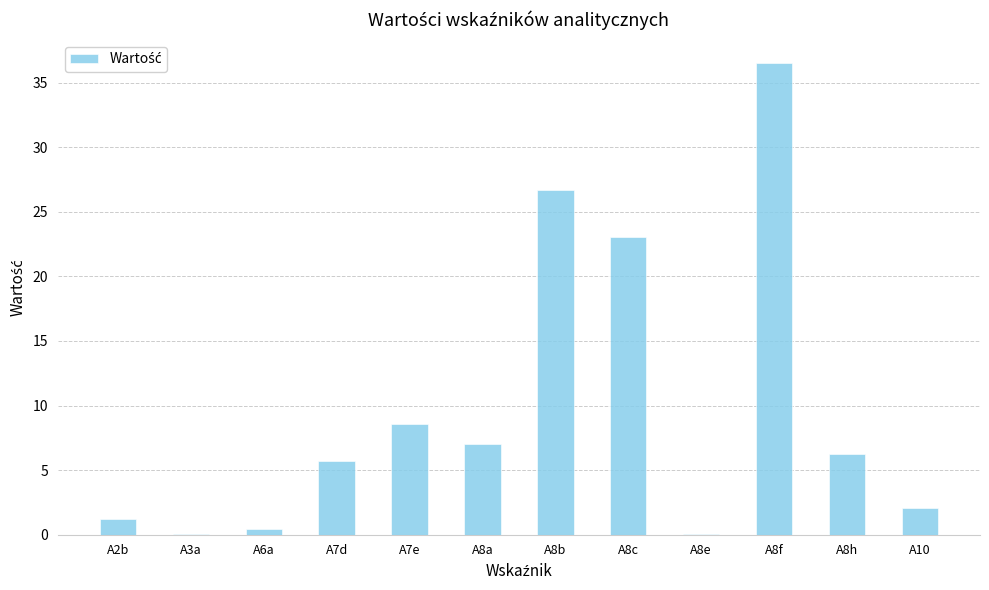

What is the change in value from A8a to A10?

-5.0